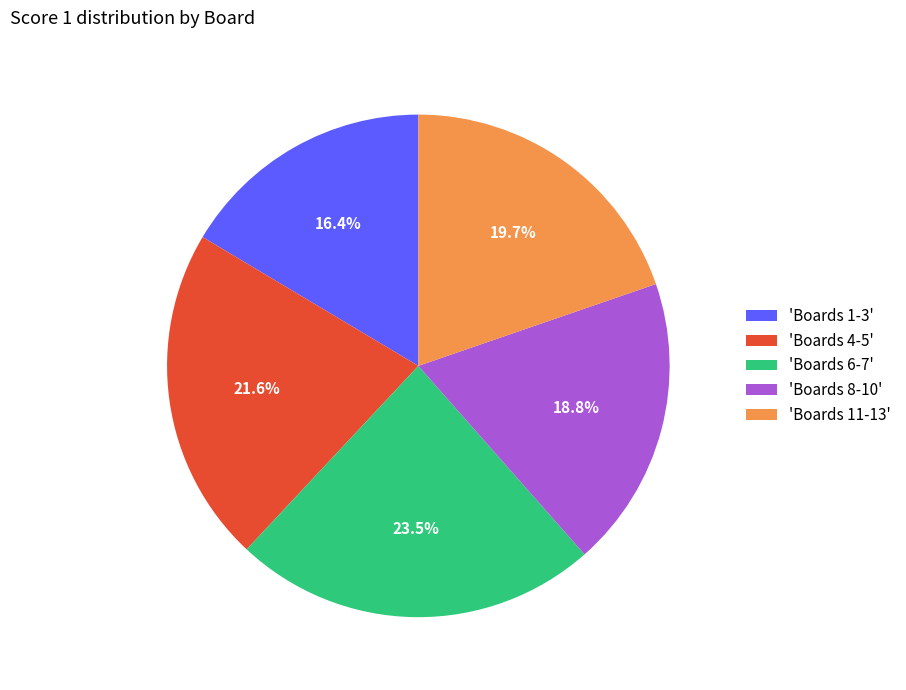

How much of the chart is everything except 'Boards 8-10'?

81.2%